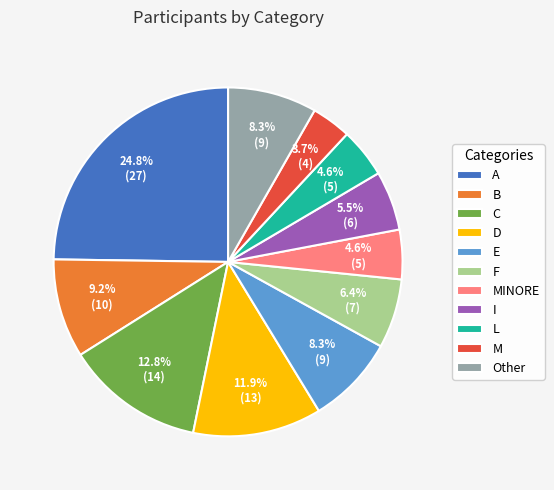

Which category has the biggest portion of the pie?

A